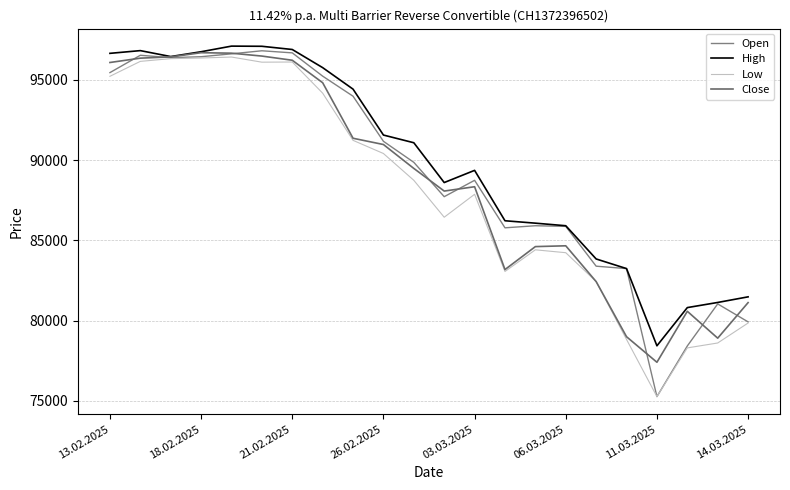

Does the chart display data point markers on the line(s)?

No